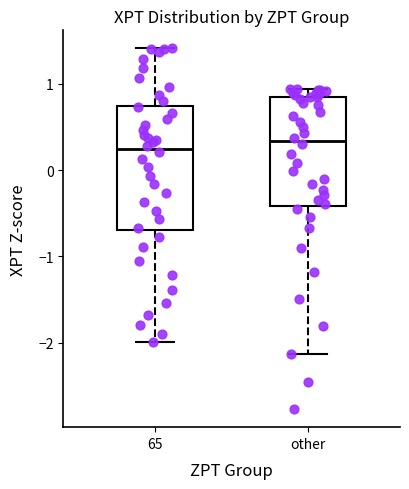

Reading left to right, read every box against the y-axis: the position of its median line, the range the box covers, and the ends of its whiskers. The values are not printed on the chart, so give them approximately, as read against the axis.

65: median 0.2, box -0.7 to 0.7, whiskers -2.0 to 1.4
other: median 0.3, box -0.4 to 0.8, whiskers -2.1 to 0.9